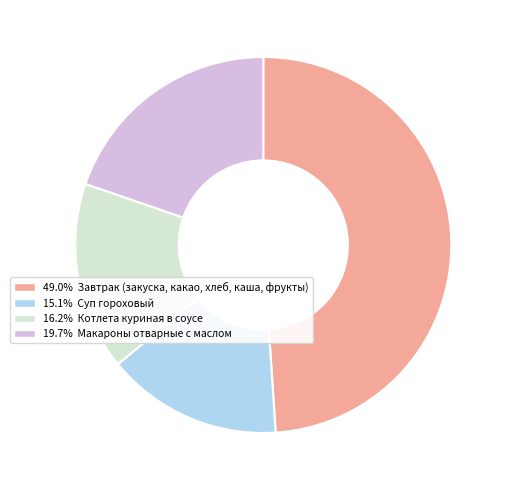

Is there any slice that represents more than half of the pie?

No